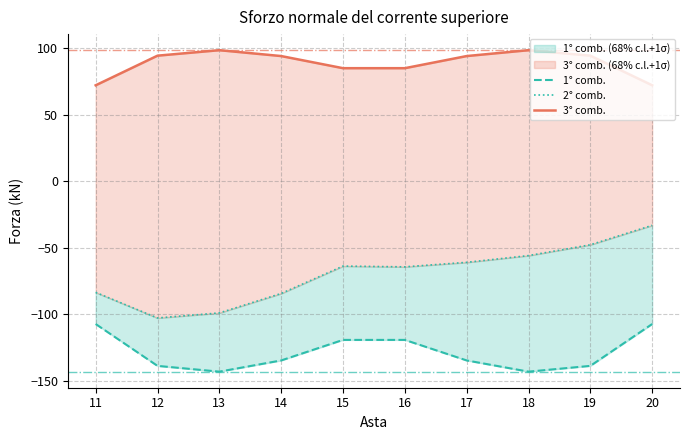

What is the value of the 1° comb. point at the 3rd from the left?

-142.9